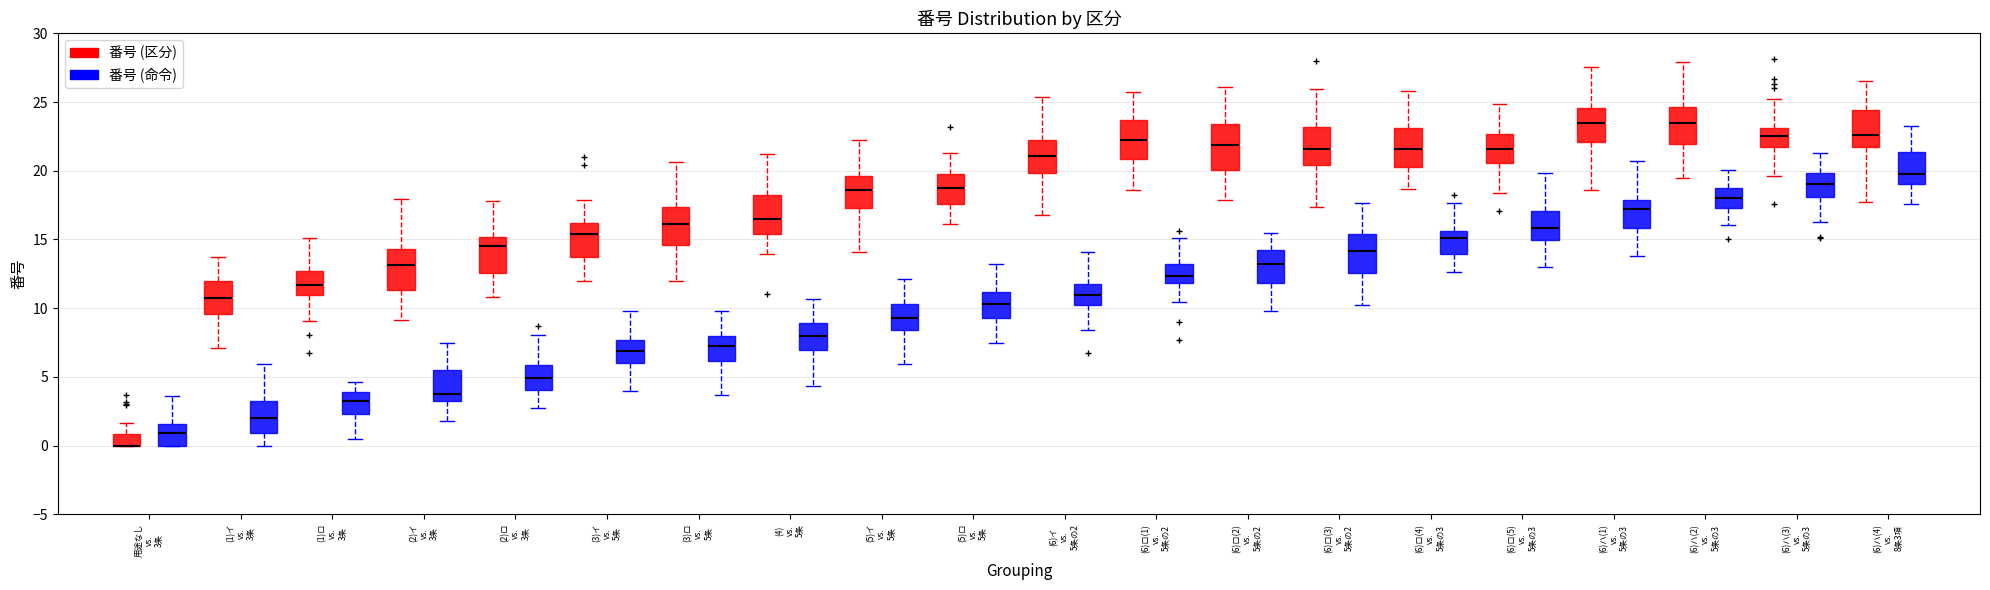

Reading left to right, transcribe this box plot: for each box, give where its median line is, the range the box spans, and where its two whiskers end, as read against the y-axis. The values are not printed on the chart, so give them approximately, as read against the axis.

用途なし vs. 3条 (番号 (区分)): median 0.0 (drawn on the box's lower edge), box 0.0 to 1.0, whiskers 0.0 to 1.5
用途なし vs. 3条 (番号 (命令)): median 1.0, box 0.0 to 1.5, whiskers 0.0 to 3.5
(1)イ vs. 3条 (番号 (区分)): median 11.0, box 9.5 to 12.0, whiskers 7.0 to 13.5
(1)イ vs. 3条 (番号 (命令)): median 2.0, box 1.0 to 3.5, whiskers 0.0 to 6.0
(1)ロ vs. 3条 (番号 (区分)): median 11.5, box 11.0 to 12.5, whiskers 9.0 to 15.0
(1)ロ vs. 3条 (番号 (命令)): median 3.5, box 2.5 to 4.0, whiskers 0.5 to 4.5
(2)イ vs. 3条 (番号 (区分)): median 13.0, box 11.5 to 14.5, whiskers 9.0 to 18.0
(2)イ vs. 3条 (番号 (命令)): median 3.5 (just above the box's lower edge), box 3.5 to 5.5, whiskers 2.0 to 7.5
(2)ロ vs. 3条 (番号 (区分)): median 14.5, box 12.5 to 15.0, whiskers 11.0 to 18.0
(2)ロ vs. 3条 (番号 (命令)): median 5.0, box 4.0 to 6.0, whiskers 2.5 to 8.0
(3)イ vs. 5条 (番号 (区分)): median 15.5, box 13.5 to 16.0, whiskers 12.0 to 18.0
(3)イ vs. 5条 (番号 (命令)): median 7.0, box 6.0 to 7.5, whiskers 4.0 to 10.0
(3)ロ vs. 5条 (番号 (区分)): median 16.0, box 14.5 to 17.5, whiskers 12.0 to 20.5
(3)ロ vs. 5条 (番号 (命令)): median 7.5, box 6.0 to 8.0, whiskers 3.5 to 10.0
(4) vs. 5条 (番号 (区分)): median 16.5, box 15.5 to 18.0, whiskers 14.0 to 21.0
(4) vs. 5条 (番号 (命令)): median 8.0, box 7.0 to 9.0, whiskers 4.5 to 10.5
(5)イ vs. 5条 (番号 (区分)): median 18.5, box 17.5 to 19.5, whiskers 14.0 to 22.5
(5)イ vs. 5条 (番号 (命令)): median 9.5, box 8.5 to 10.5, whiskers 6.0 to 12.0
(5)ロ vs. 5条 (番号 (区分)): median 18.5, box 17.5 to 19.5, whiskers 16.0 to 21.5
(5)ロ vs. 5条 (番号 (命令)): median 10.5, box 9.5 to 11.0, whiskers 7.5 to 13.0
(6)イ vs. 5条の2 (番号 (区分)): median 21.0, box 20.0 to 22.0, whiskers 17.0 to 25.5
(6)イ vs. 5条の2 (番号 (命令)): median 11.0, box 10.0 to 12.0, whiskers 8.5 to 14.0
(6)ロ(1) vs. 5条の2 (番号 (区分)): median 22.0, box 21.0 to 23.5, whiskers 18.5 to 26.0
(6)ロ(1) vs. 5条の2 (番号 (命令)): median 12.5, box 12.0 to 13.0, whiskers 10.5 to 15.0
(6)ロ(2) vs. 5条の2 (番号 (区分)): median 22.0, box 20.0 to 23.5, whiskers 18.0 to 26.0
(6)ロ(2) vs. 5条の2 (番号 (命令)): median 13.0, box 12.0 to 14.0, whiskers 10.0 to 15.5
(6)ロ(3) vs. 5条の2 (番号 (区分)): median 21.5, box 20.5 to 23.0, whiskers 17.5 to 26.0
(6)ロ(3) vs. 5条の2 (番号 (命令)): median 14.0, box 12.5 to 15.5, whiskers 10.5 to 17.5
(6)ロ(4) vs. 5条の3 (番号 (区分)): median 21.5, box 20.5 to 23.0, whiskers 18.5 to 26.0
(6)ロ(4) vs. 5条の3 (番号 (命令)): median 15.0, box 14.0 to 15.5, whiskers 12.5 to 17.5
(6)ロ(5) vs. 5条の3 (番号 (区分)): median 21.5, box 20.5 to 22.5, whiskers 18.5 to 25.0
(6)ロ(5) vs. 5条の3 (番号 (命令)): median 16.0, box 15.0 to 17.0, whiskers 13.0 to 20.0
(6)ハ(1) vs. 5条の3 (番号 (区分)): median 23.5, box 22.0 to 24.5, whiskers 18.5 to 27.5
(6)ハ(1) vs. 5条の3 (番号 (命令)): median 17.0, box 16.0 to 18.0, whiskers 14.0 to 20.5
(6)ハ(2) vs. 5条の3 (番号 (区分)): median 23.5, box 22.0 to 24.5, whiskers 19.5 to 28.0
(6)ハ(2) vs. 5条の3 (番号 (命令)): median 18.0, box 17.5 to 19.0, whiskers 16.0 to 20.0
(6)ハ(3) vs. 5条の3 (番号 (区分)): median 22.5, box 21.5 to 23.0, whiskers 19.5 to 25.5
(6)ハ(3) vs. 5条の3 (番号 (命令)): median 19.0, box 18.0 to 20.0, whiskers 16.5 to 21.5
(6)ハ(4) vs. 8条3項 (番号 (区分)): median 22.5, box 21.5 to 24.5, whiskers 17.5 to 26.5
(6)ハ(4) vs. 8条3項 (番号 (命令)): median 20.0, box 19.0 to 21.5, whiskers 17.5 to 23.0